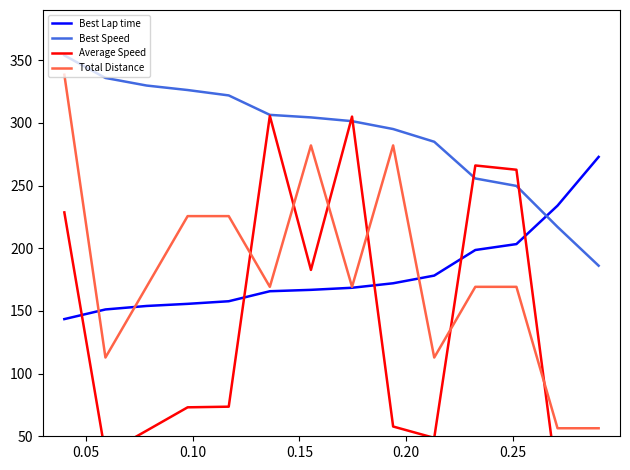

What is the maximum value for Total Distance?

338.4